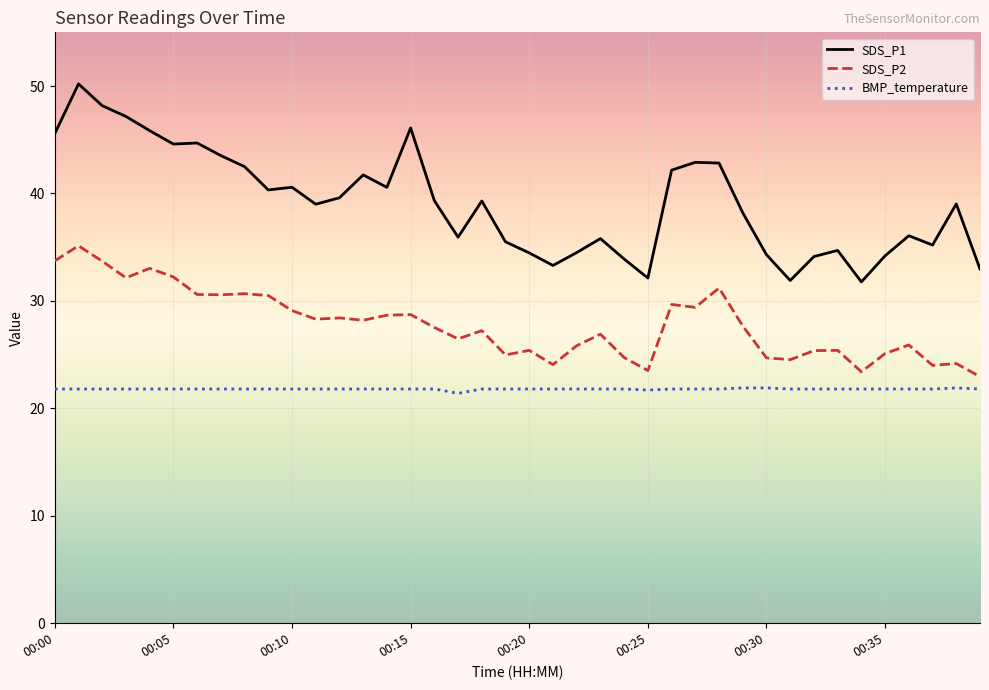

What is the difference between the second highest and second lowest values in the SDS_P1 series?

16.3